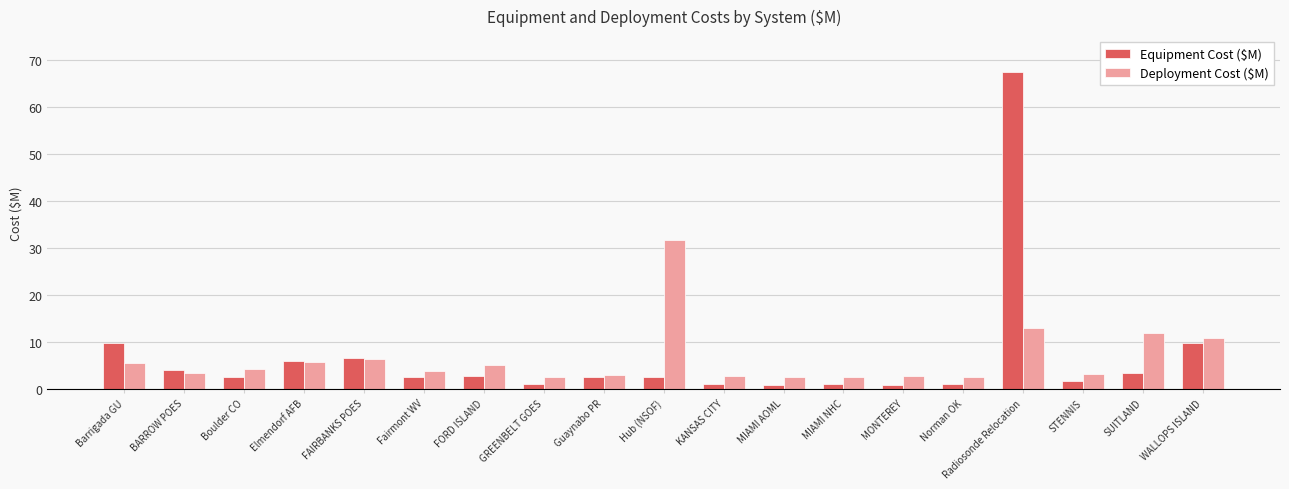

What is the label of the 14th bar from the right?

Fairmont WV